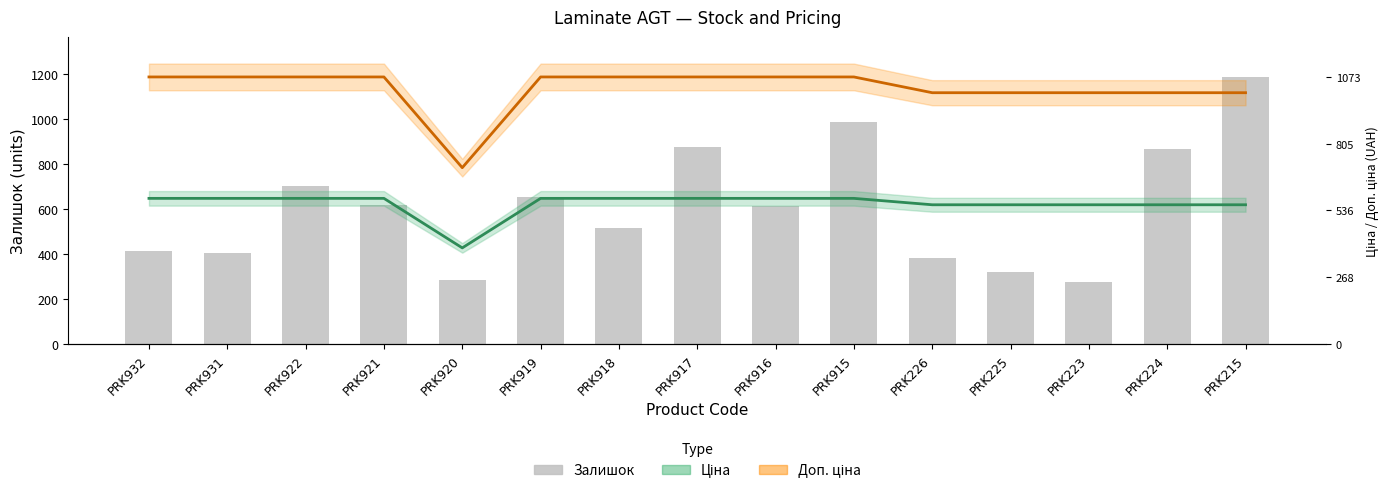

What is the lowest value of the Залишок series?

276.0